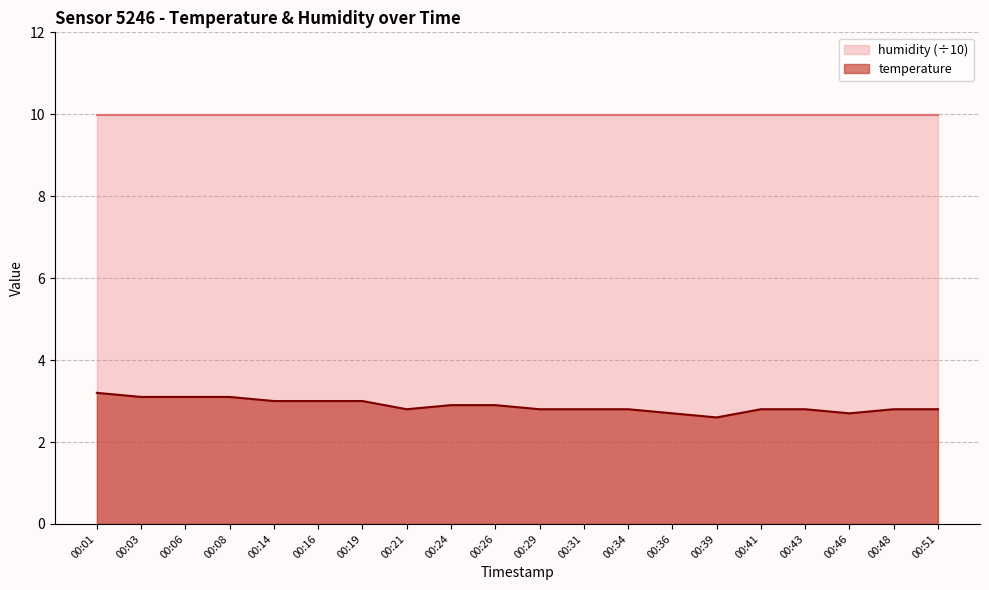

Does the chart have visible grid lines?

Yes